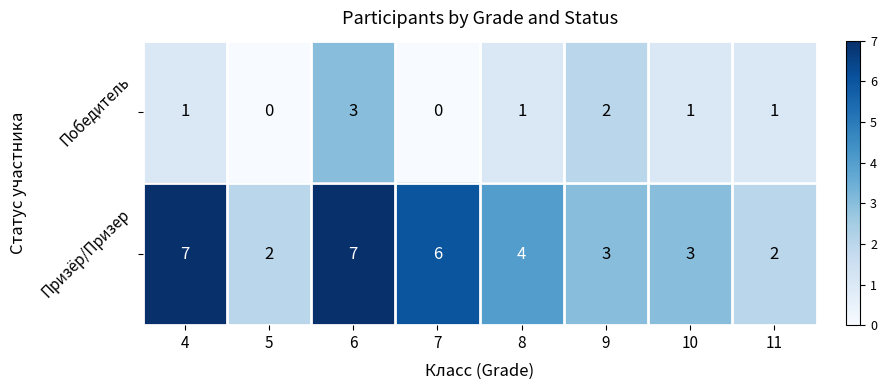

Count the Призёр/Призер values in the range 3 to 7.

6